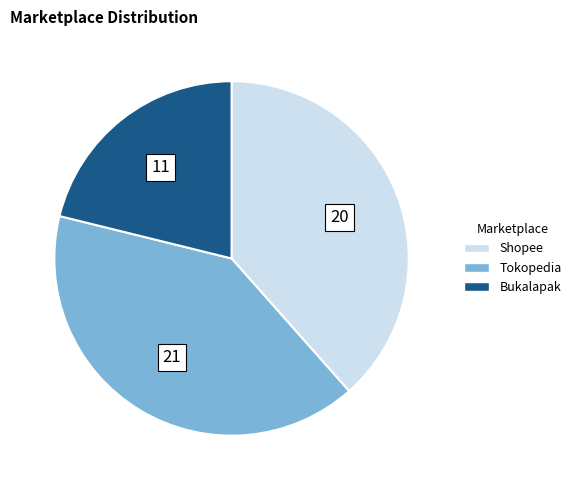

Which has a higher value, Shopee or Tokopedia?

Tokopedia